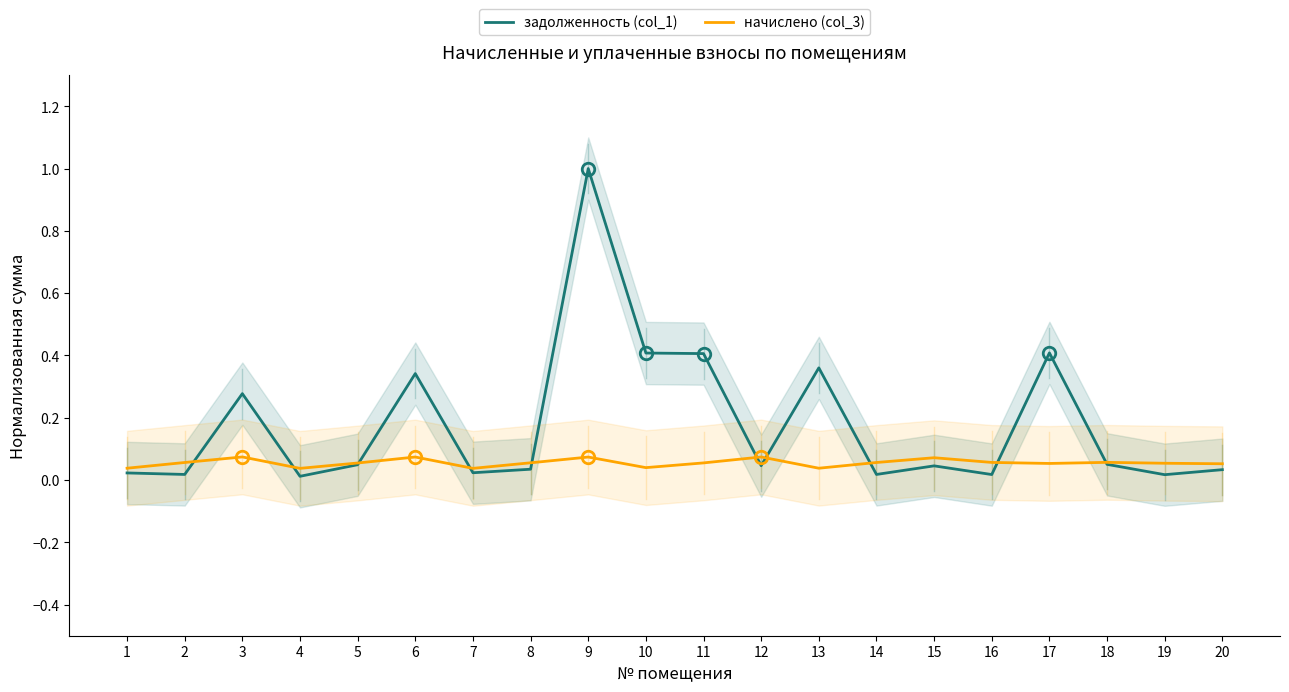

Which series has the largest range (max minus min)?

задолженность (col_1)